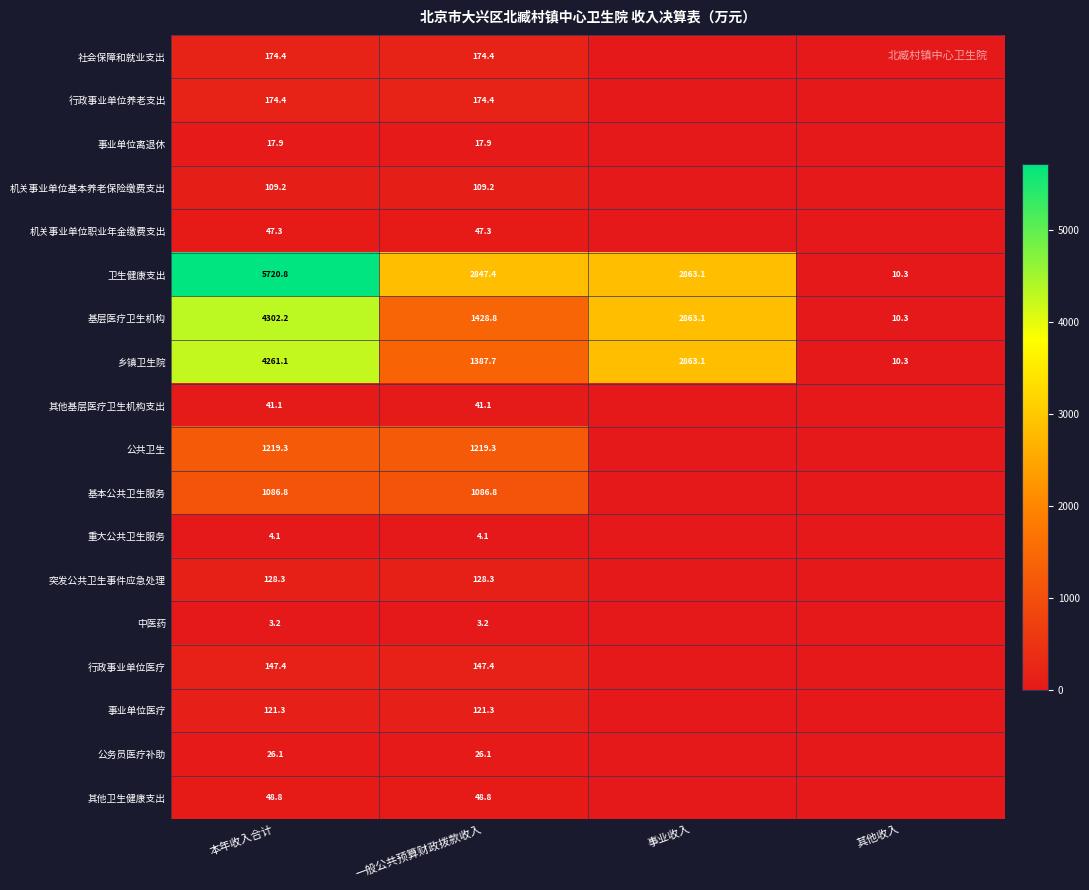

Is the value of 乡镇卫生院 at 本年收入合计 greater than the value of 行政事业单位养老支出 at 一般公共预算财政拨款收入?

Yes